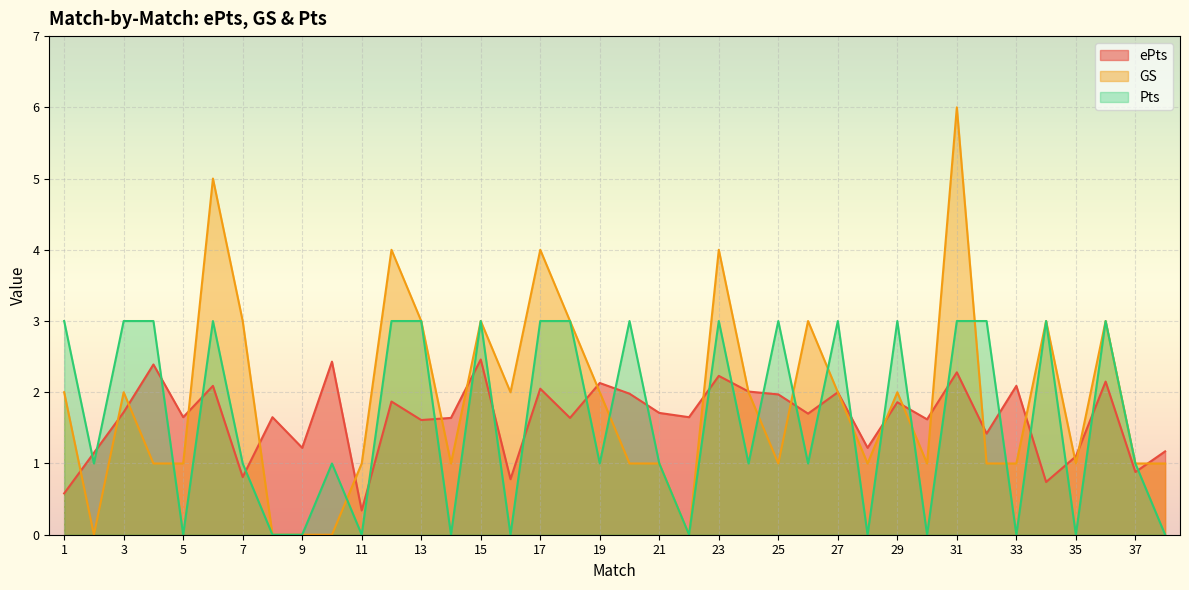

What is the difference between the maximum and minimum values in the ePts series?

2.1